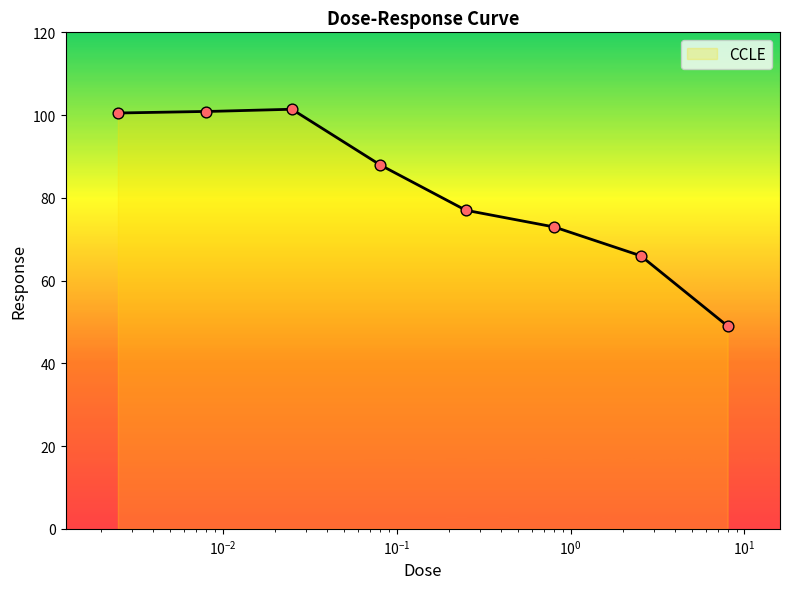

Approximately how many times larger is the value at 0.025 compared to 0.0025?

1.0